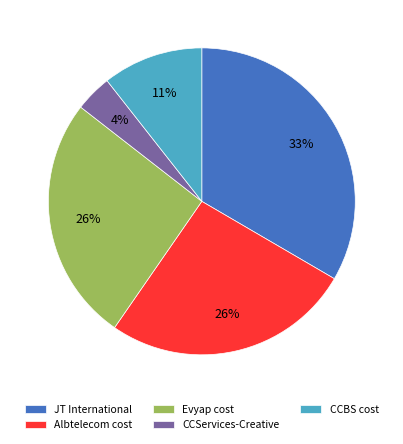

To the nearest percent, what is the combined percentage of CCServices-Creative and Albtelecom cost?

30%